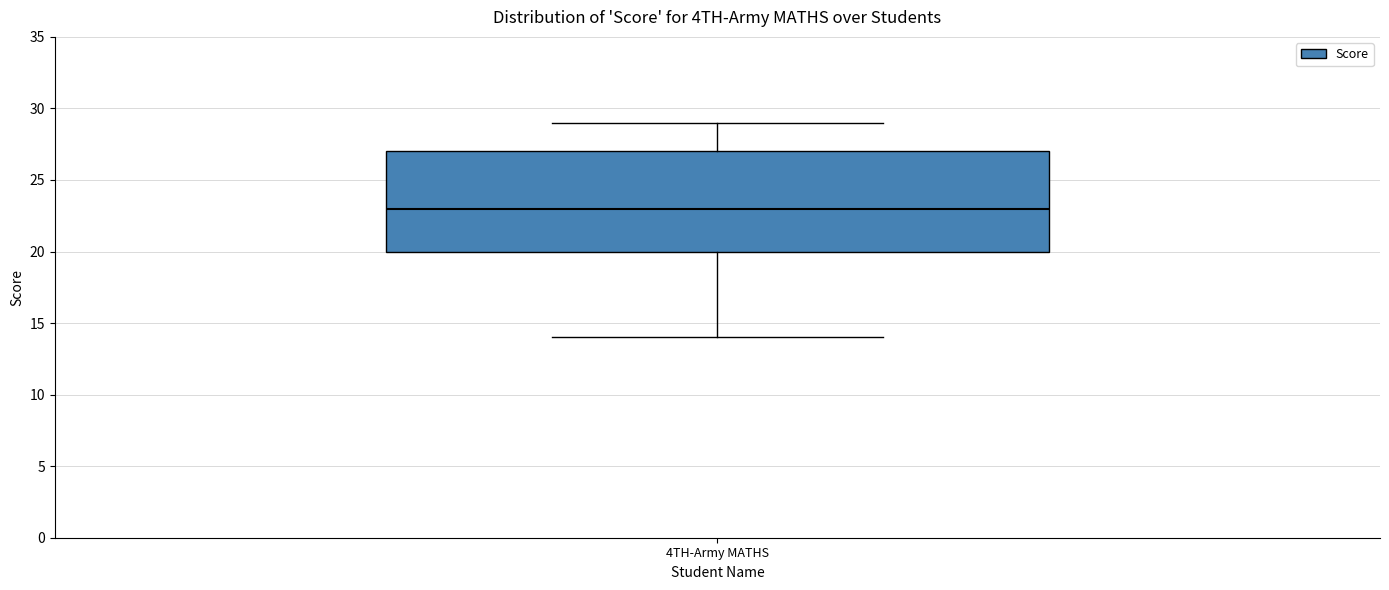

Read this box plot against the y-axis: the position of the median line, the range covered by the box, and the ends of both whiskers. The values are not printed on the chart, so give them approximately, as read against the axis.

median 23, box 20 to 27, whiskers 14 to 29